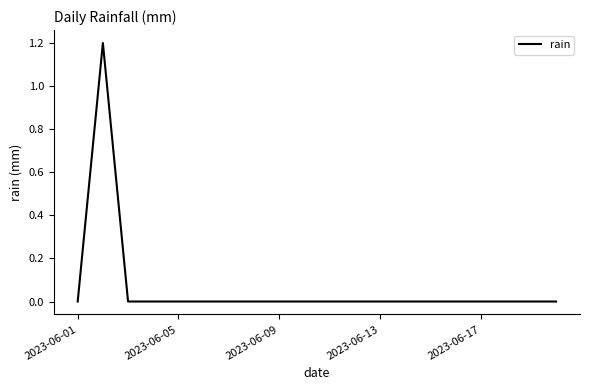

Reading left to right, what are all the values shown in this chart?

0.0	1.2	0.0	0.0	0.0	0.0	0.0	0.0	0.0	0.0	0.0	0.0	0.0	0.0	0.0	0.0	0.0	0.0	0.0	0.0